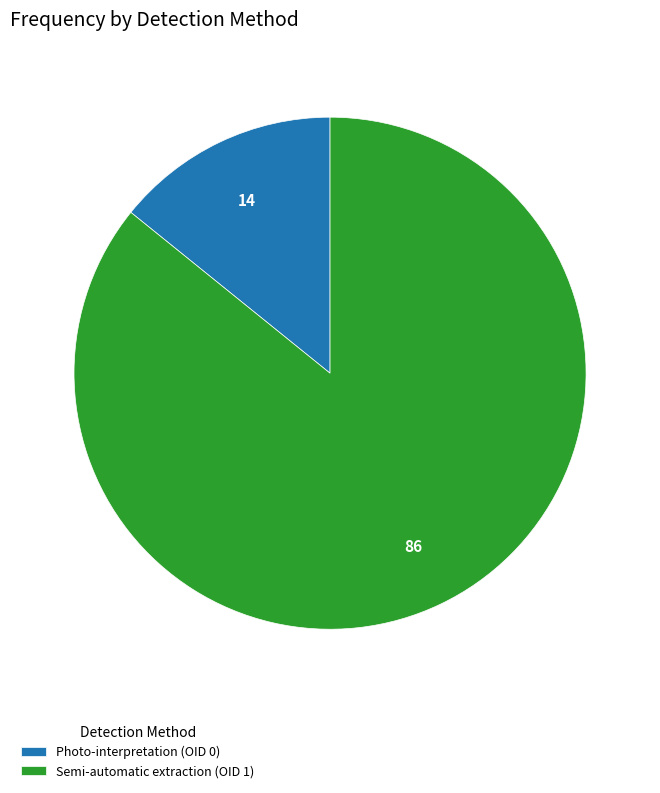

Is it true that Photo-interpretation (OID 0) is 2% of the pie?

False